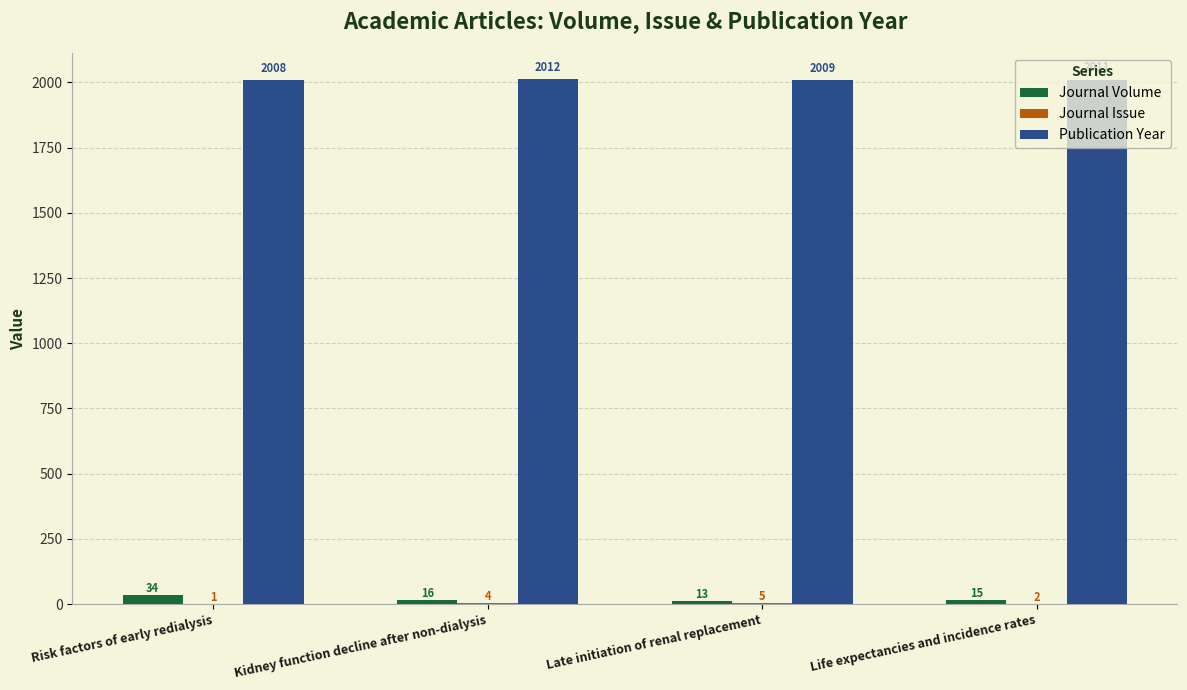

Are the bars grouped side by side (vs. stacked)?

Yes